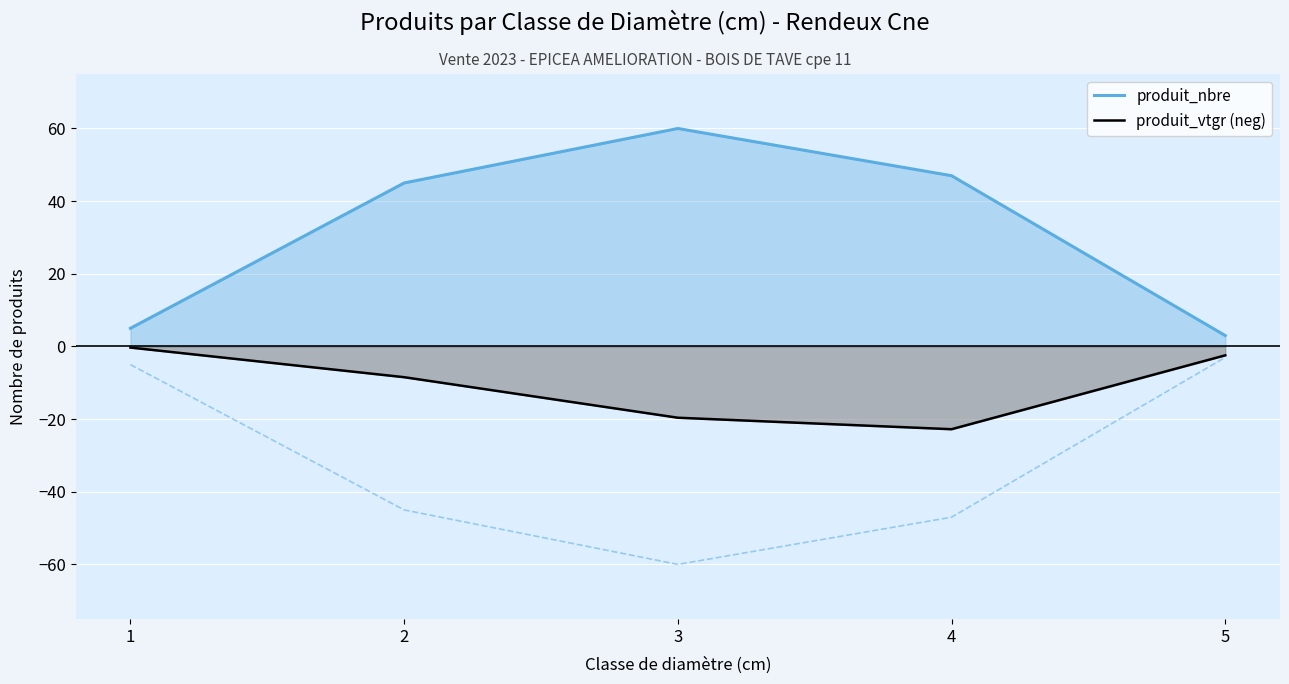

What is the difference between the maximum and minimum values in the produit_vtgr (neg) series?

22.5